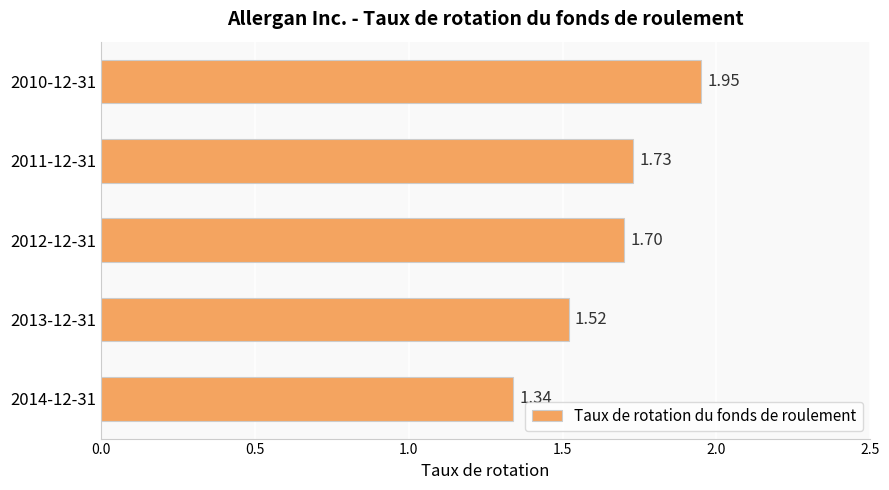

What is the difference between the values at 2014-12-31 and 2011-12-31?

0.4